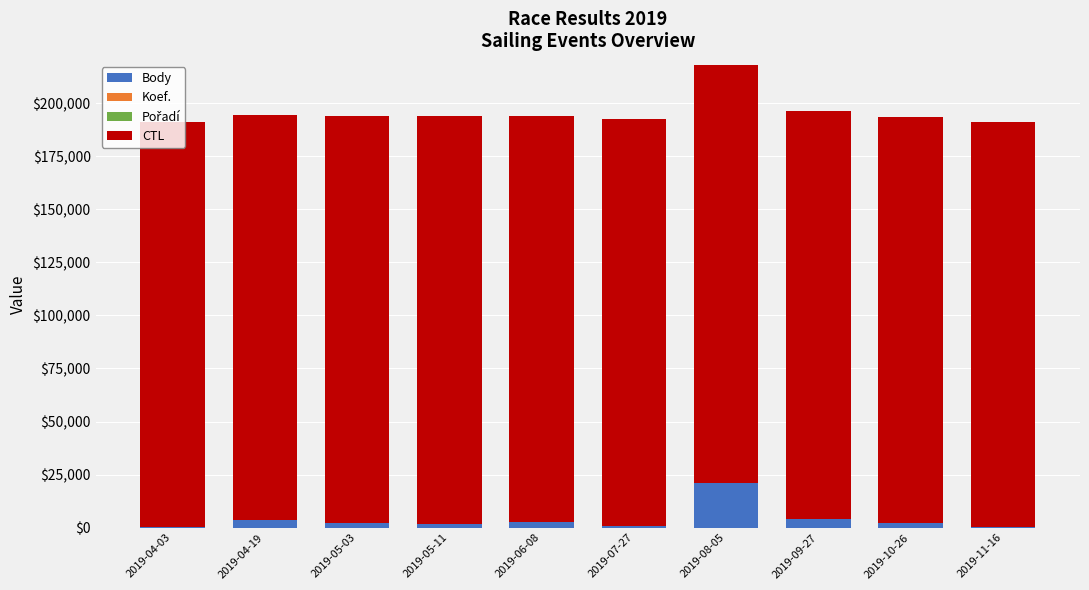

At which label does Body reach its peak?

2019-08-05